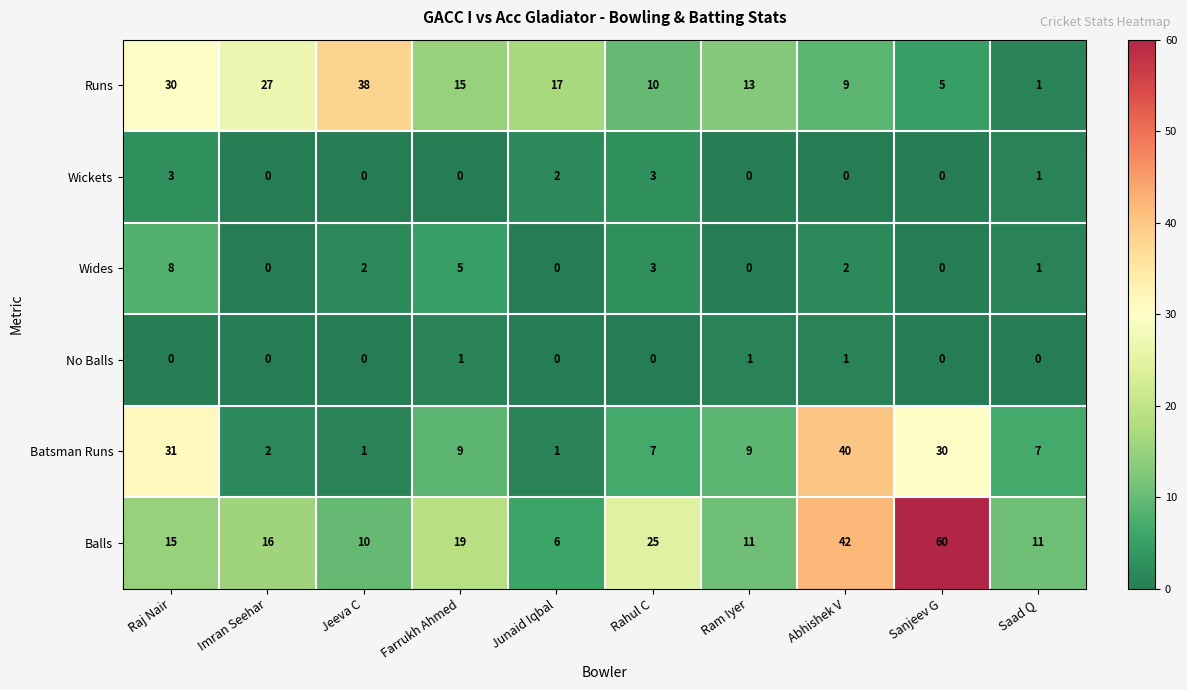

What is the spread (max minus min) of values at Abhishek V?

42